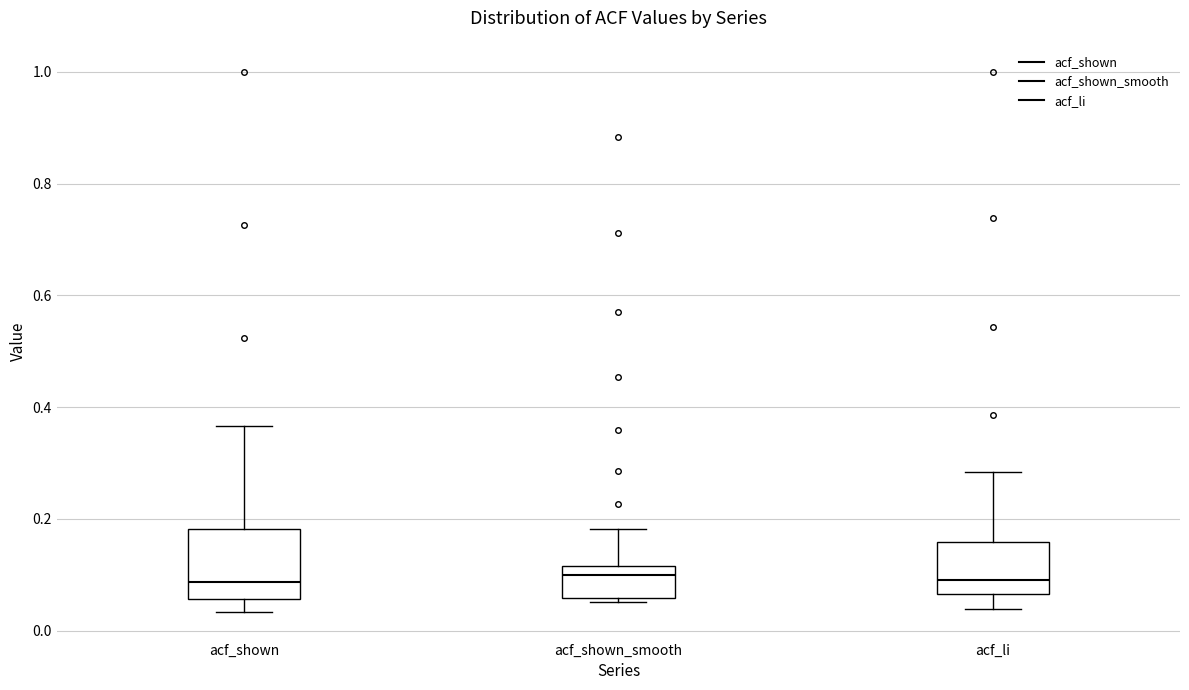

Reading left to right, transcribe this box plot: for each box, give where its median line is, the range the box spans, and where its two whiskers end, as read against the y-axis. The values are not printed on the chart, so give them approximately, as read against the axis.

acf_shown: median 0.08, box 0.06 to 0.18, whiskers 0.04 to 0.36
acf_shown_smooth: median 0.10, box 0.06 to 0.12, whiskers 0.06 (just below the box's lower edge) to 0.18
acf_li: median 0.10, box 0.06 to 0.16, whiskers 0.04 to 0.28